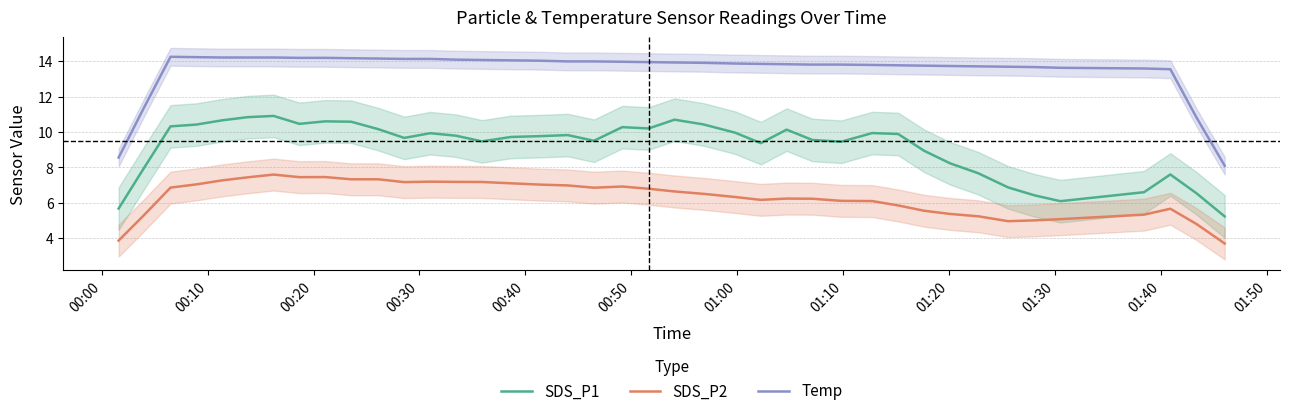

True or false: Temp and SDS_P2 cross at least once.

False